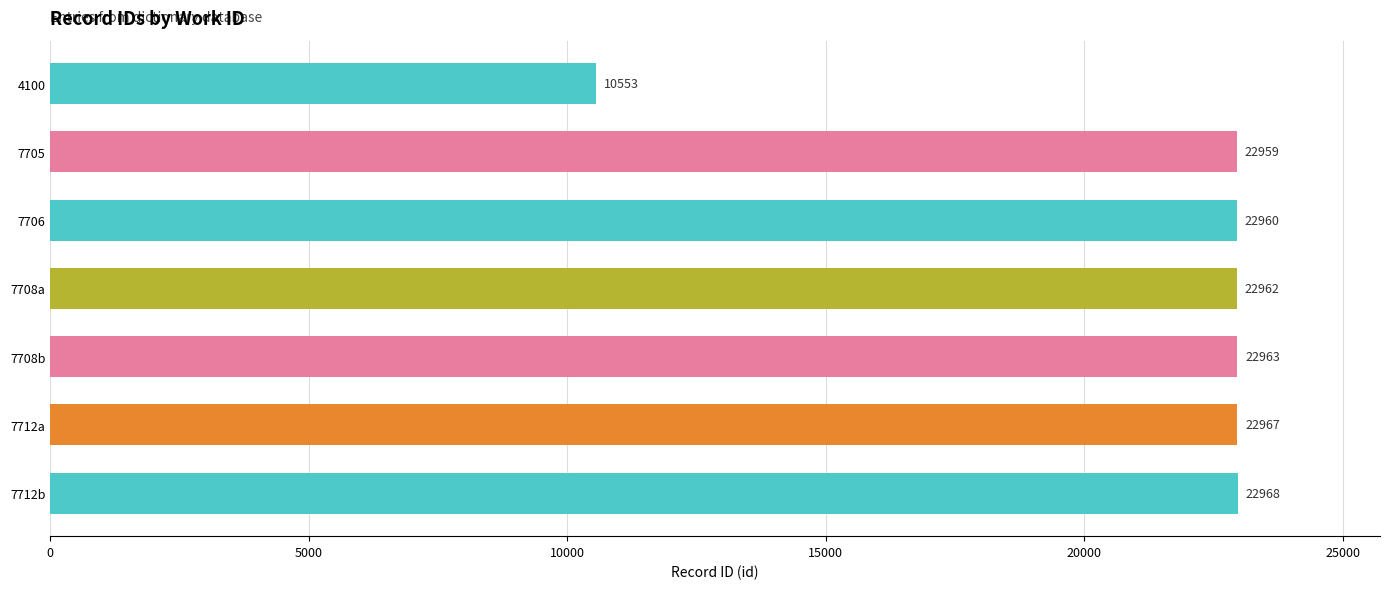

What is the change in value from 4100 to 7712b?

+12415